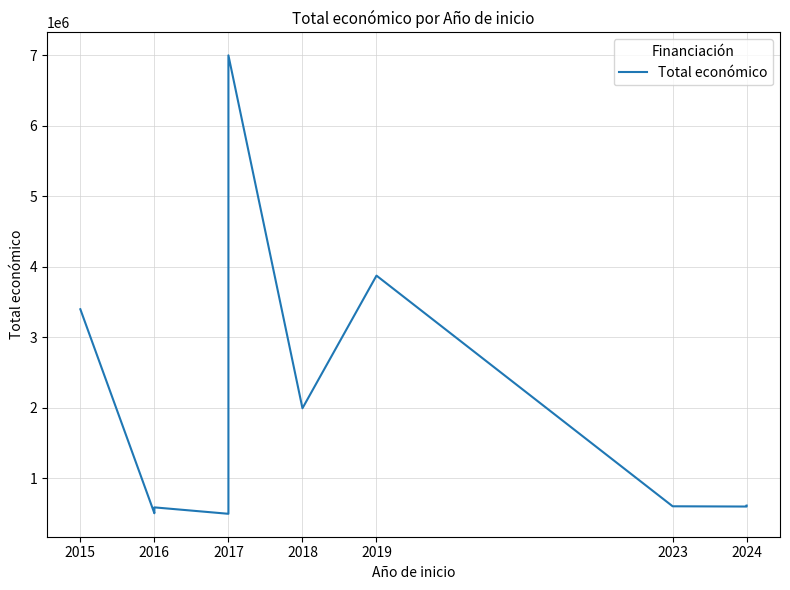

The value at 2024 is 609206. True or false?

True